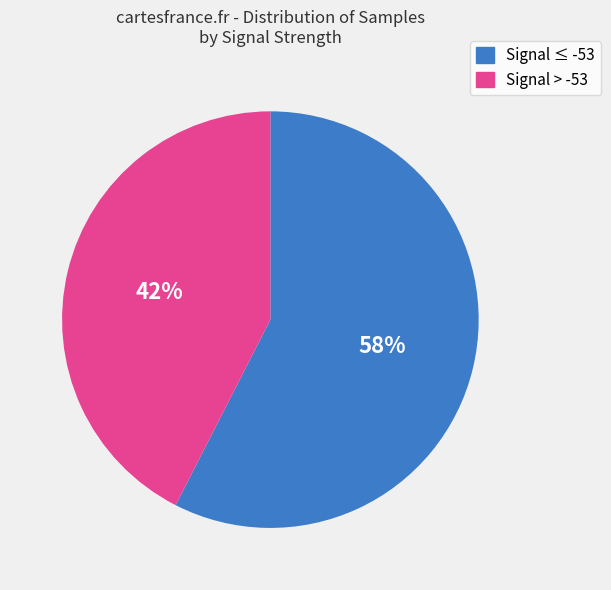

To the nearest percent, what is the average slice percentage?

50%